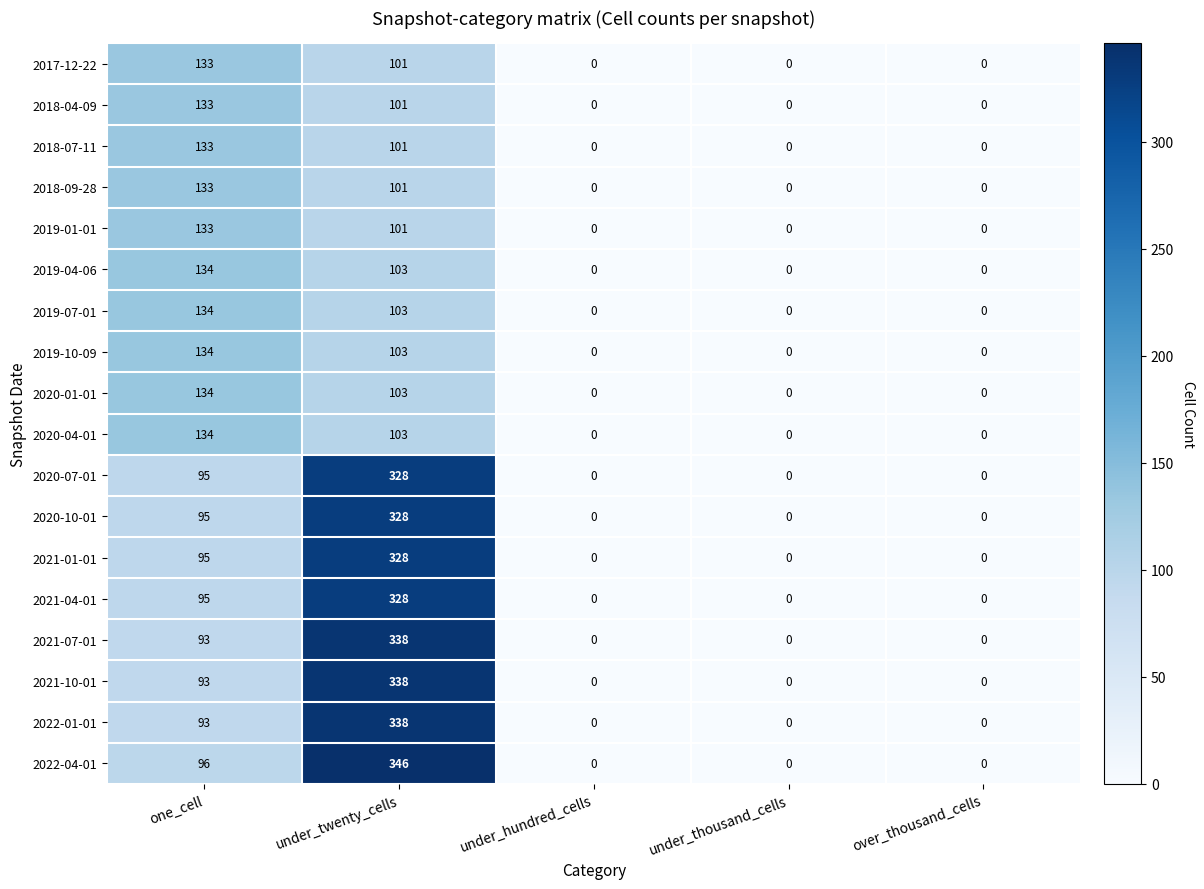

Count the 2022-01-01 values in the range 0 to 93.

4